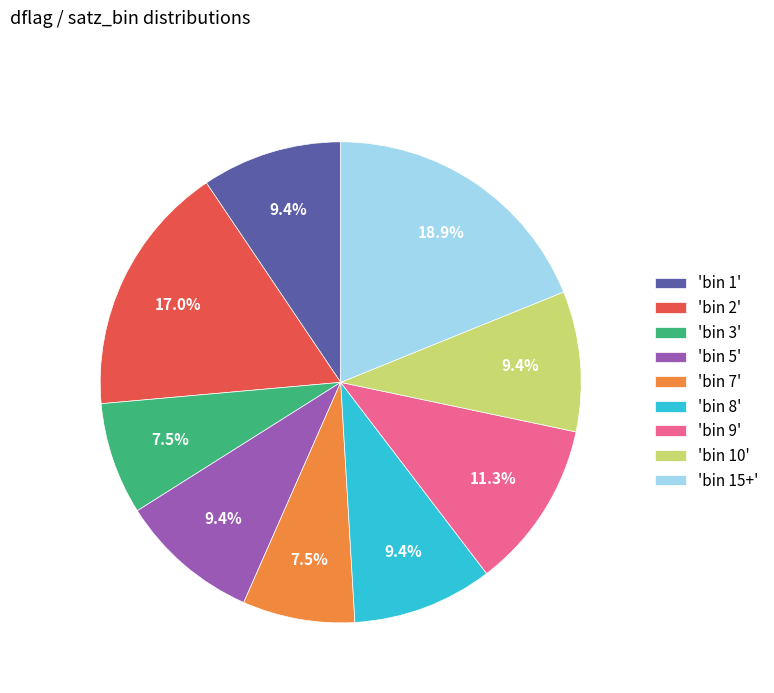

Count the number of slices in the pie.

9